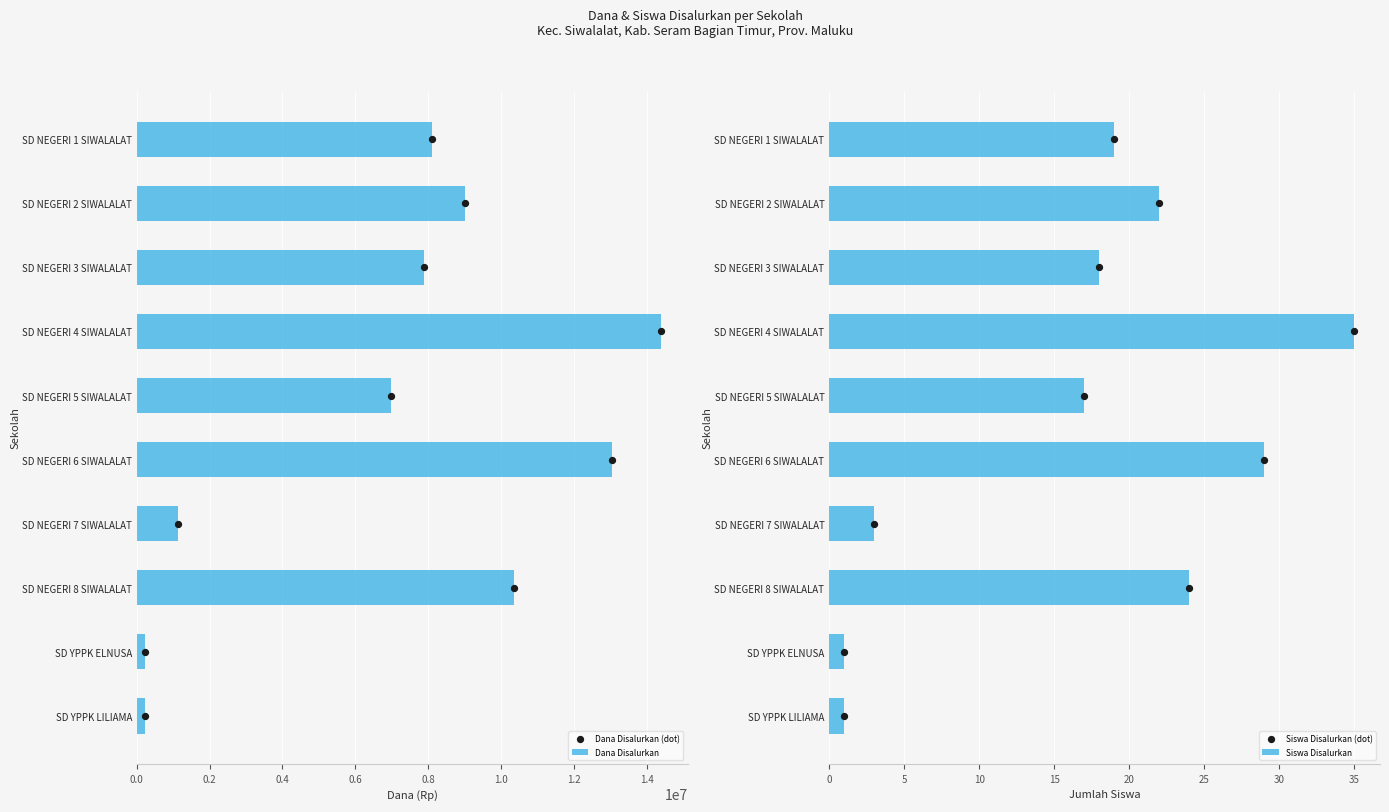

Which series has the largest total across all categories?

Dana Disalurkan